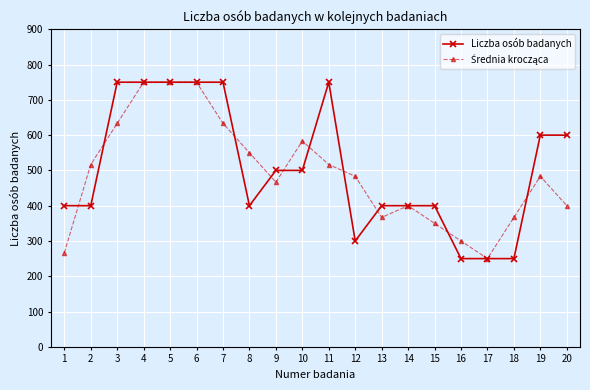

True or false: Liczba osób badanych has more than 0 points higher than both neighbors.

True